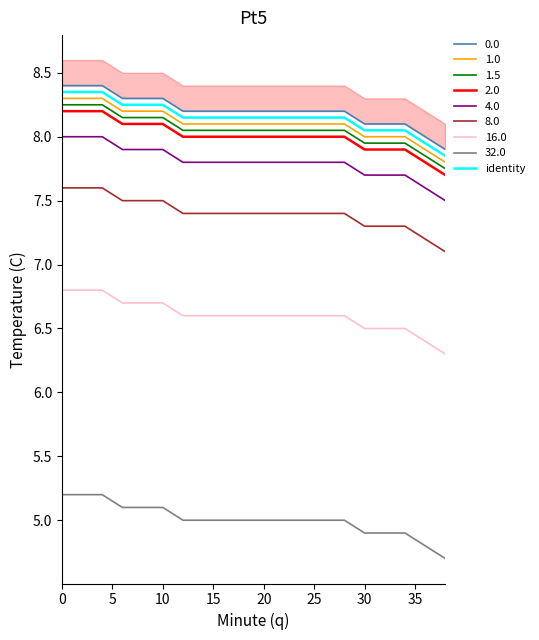

What is the change in value from 20 to 40?

-0.1